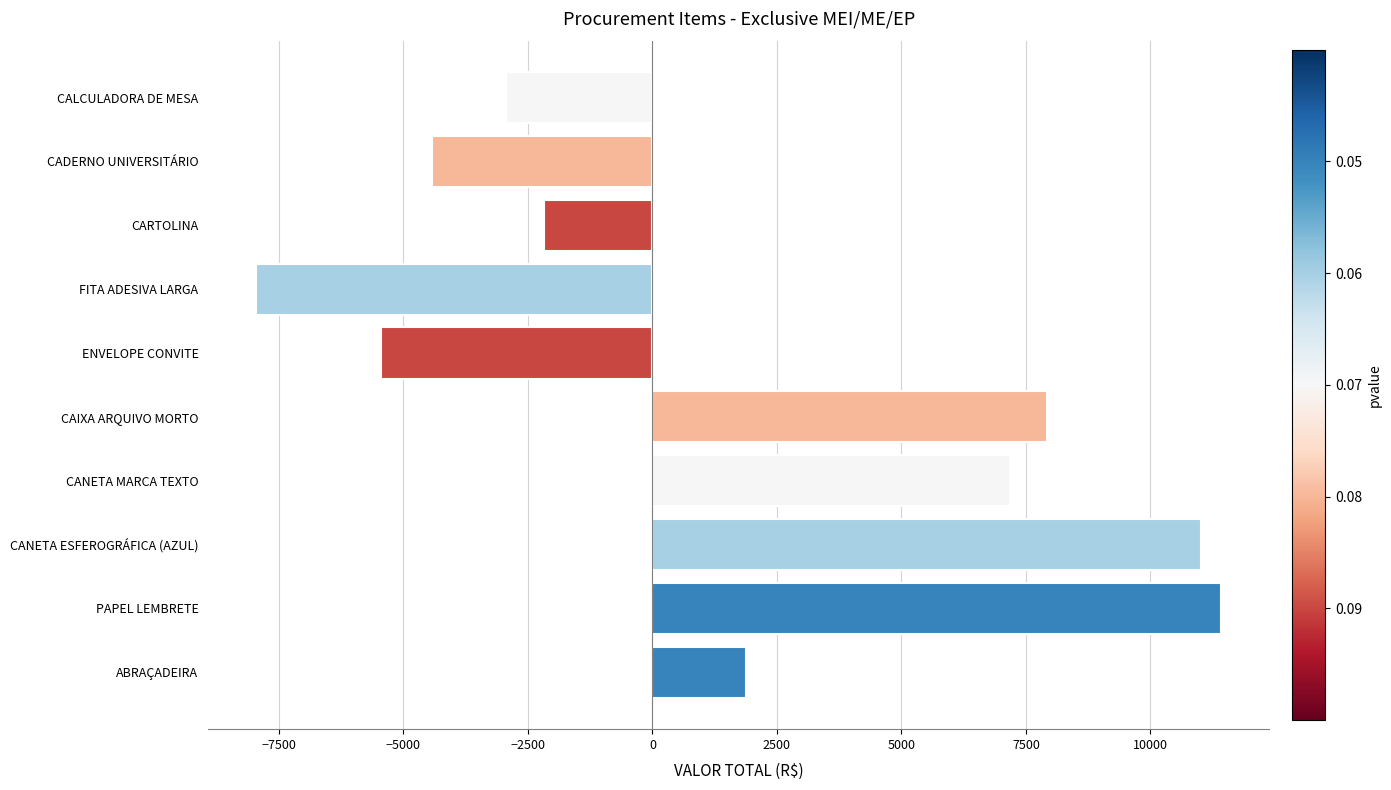

The value at CARTOLINA is -1111.9. True or false?

False